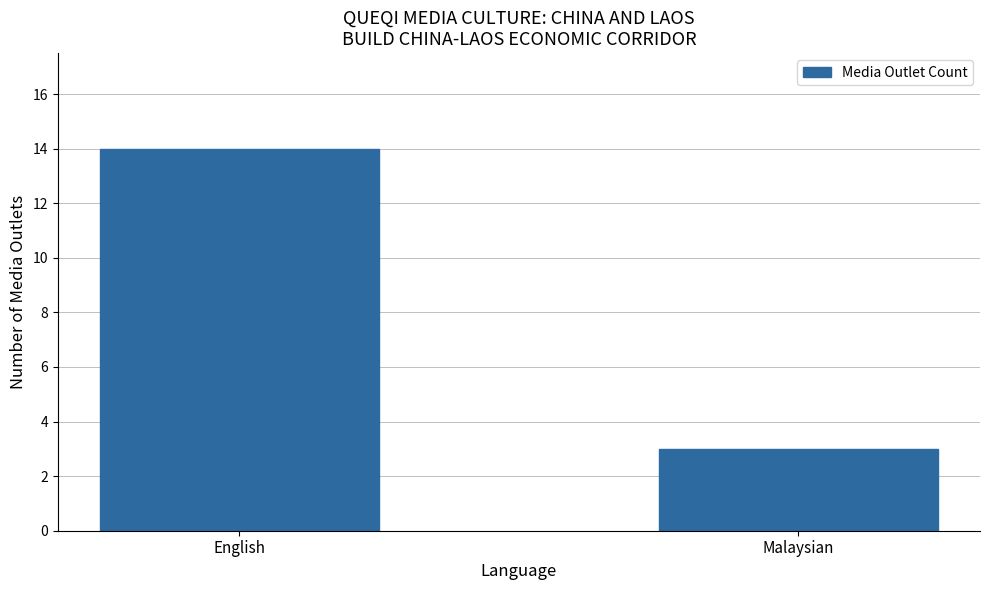

Which category has the lowest value across all series?

Malaysian